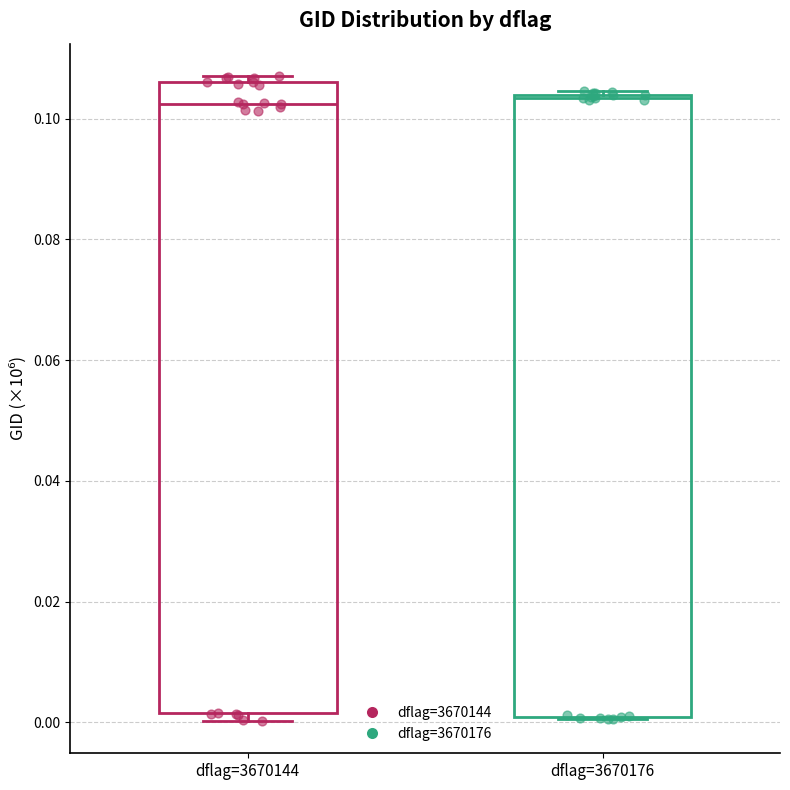

Reading left to right, transcribe this box plot: for each box, give where its median line is, the range the box spans, and where its two whiskers end, as read against the y-axis. The values are not printed on the chart, so give them approximately, as read against the axis.

dflag=3670144: median 0.102, box 0.002 to 0.106, whiskers 0.000 to 0.108
dflag=3670176: median 0.104, box 0.000 to 0.104, whiskers 0.000 to 0.104 (just above the box's upper edge)